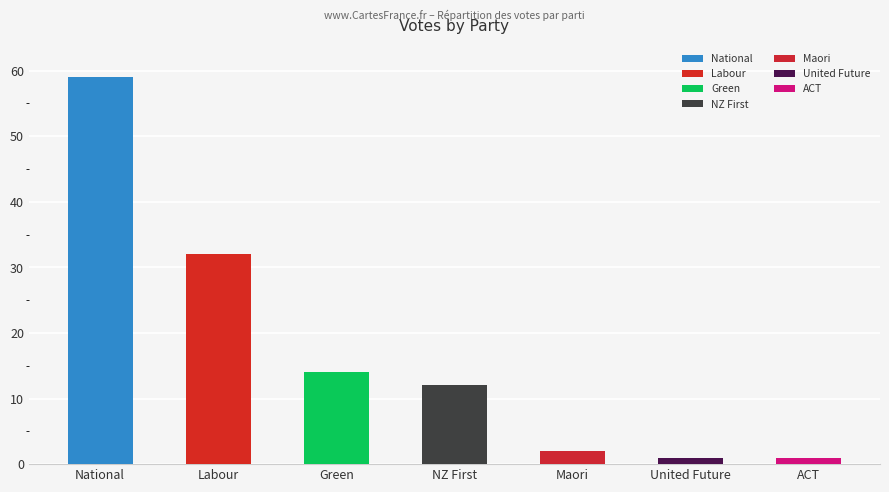

What is the difference between the maximum and second lowest values?

58